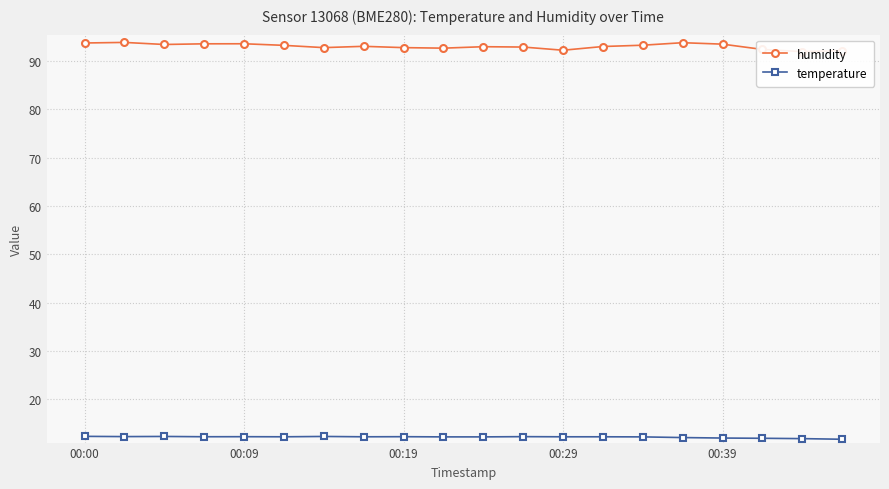

Rank the series by their average value, from lowest to highest.

temperature, humidity